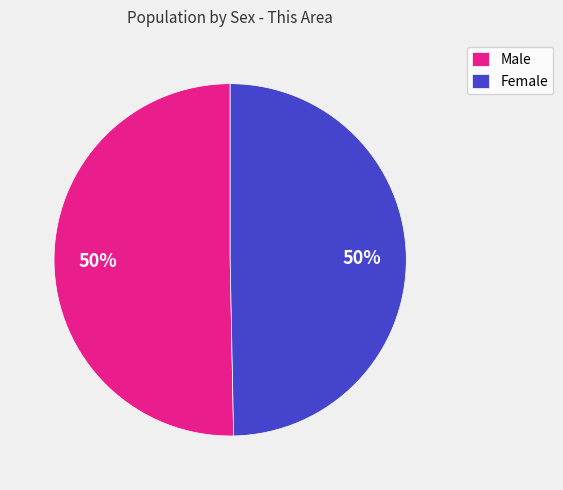

To the nearest percent, what is the combined percentage of Male and Female?

100%